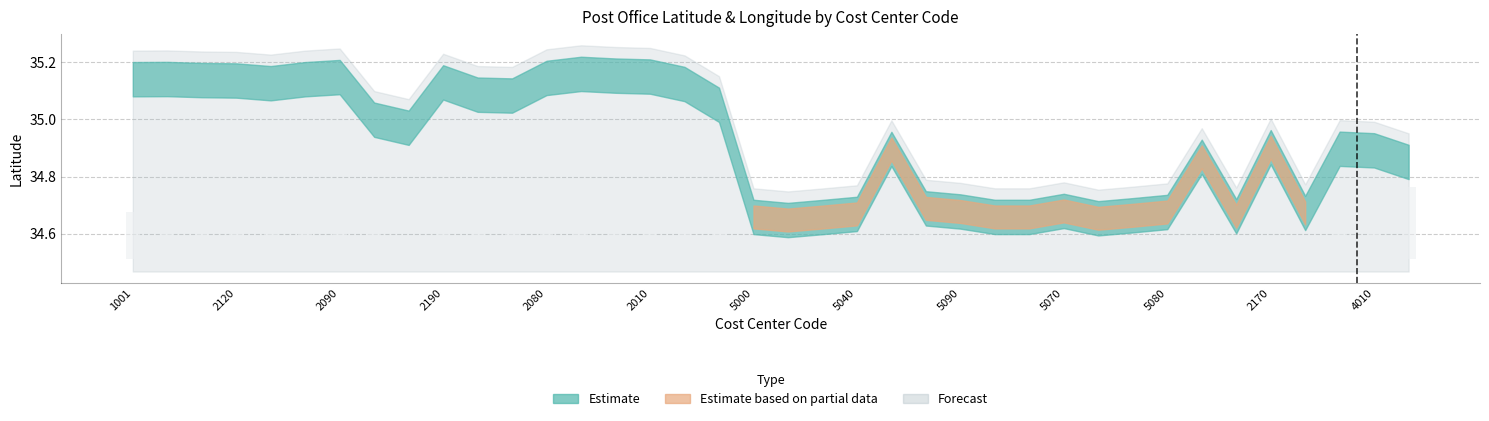

Does the chart contain any negative values?

No